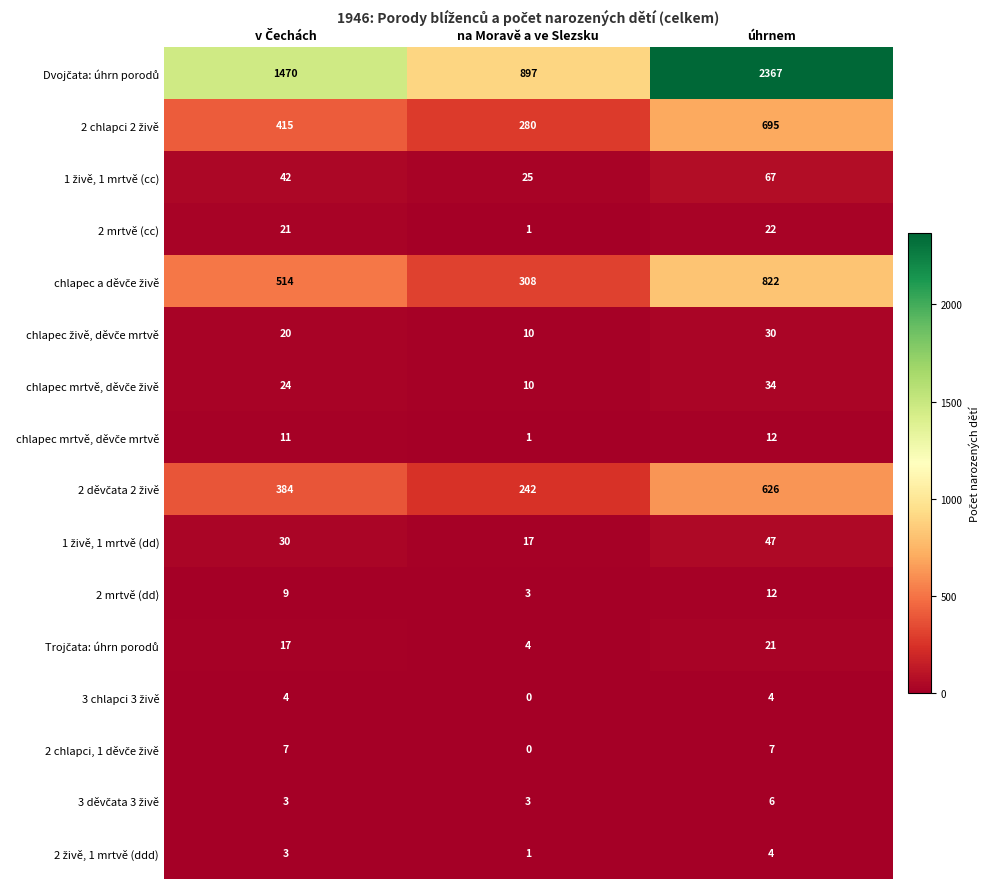

What is the spread (max minus min) of values at úhrnem?

2363